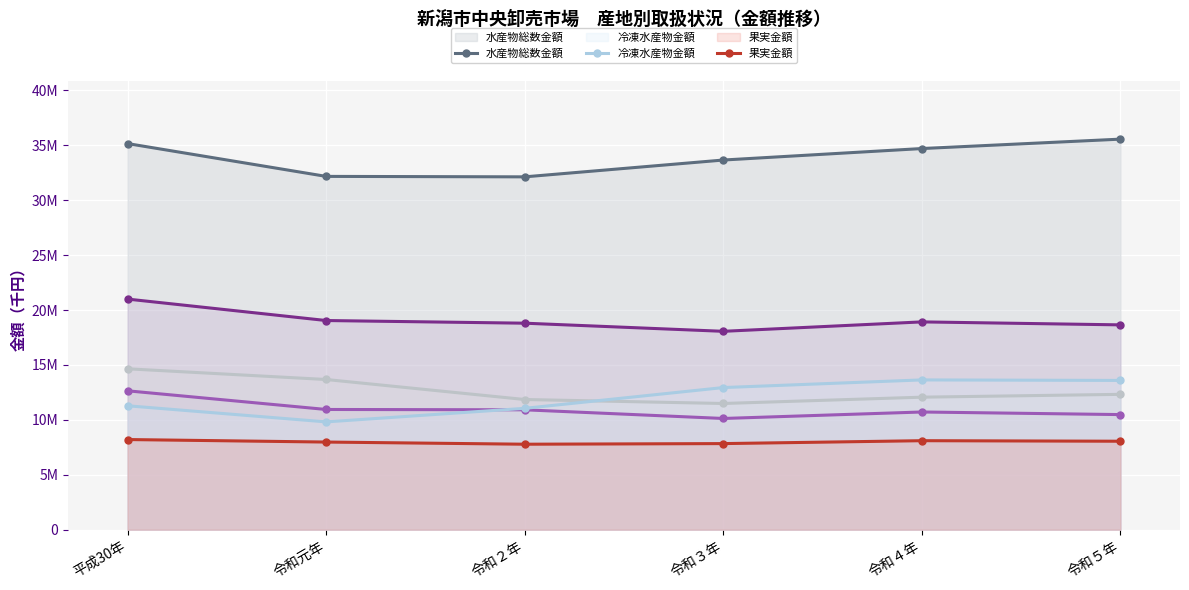

Reading left to right, list all the values displayed in this chart.

青果物総数金額: 20998422	19045911	18803523	18063347	18921542	18650409
野菜金額: 12644671	10945284	10914558	10125912	10716030	10479217
生鮮水産物金額: 14649224	13674984	11852797	11490173	12065667	12323120
水産物総数金額: 35161171	32172704	32131228	33662666	34708854	35565907
冷凍水産物金額: 11280786	9814181	11047725	12940961	13637156	13589608
果実金額: 8206708	7978463	7781131	7837696	8102126	8053337